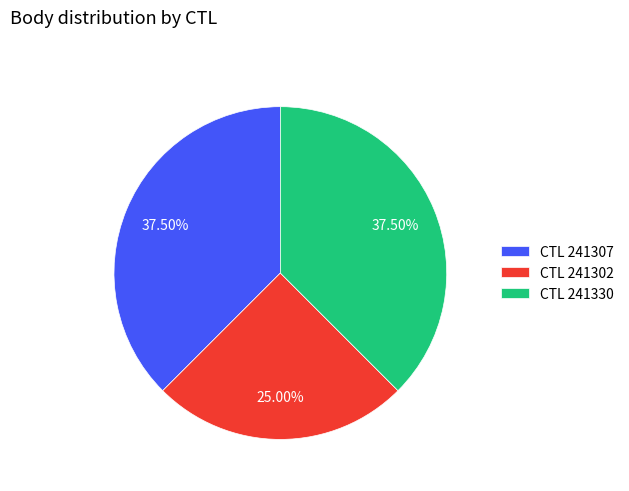

Approximately how many times larger is the value at CTL 241330 compared to CTL 241302?

1.5